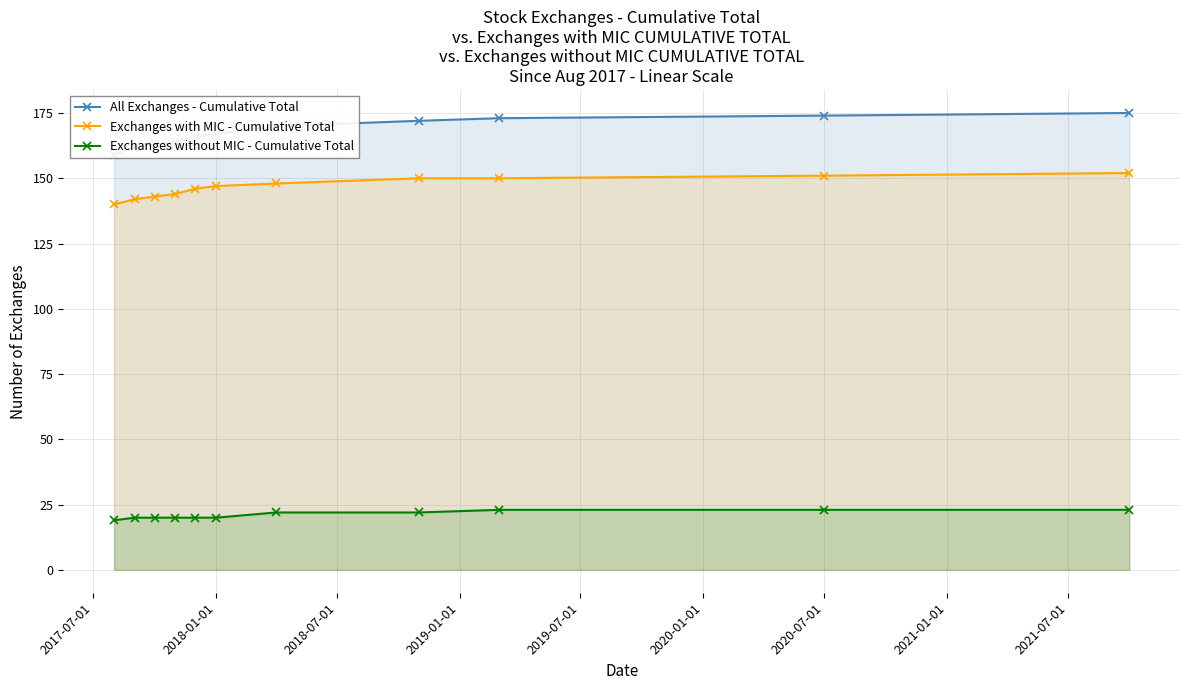

What is the maximum value for Exchanges without MIC - Cumulative Total?

23